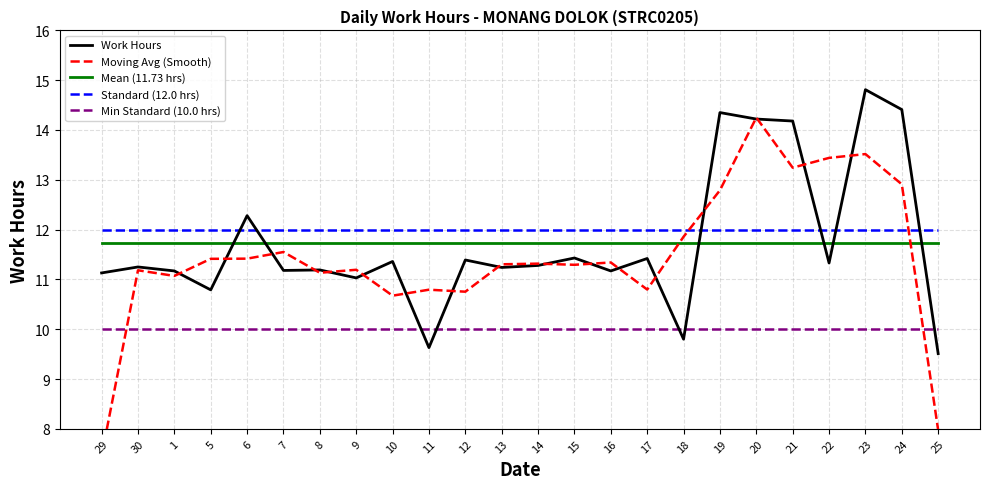

True or false: Moving Avg (Smooth) has more than 1 points higher than both neighbors.

True